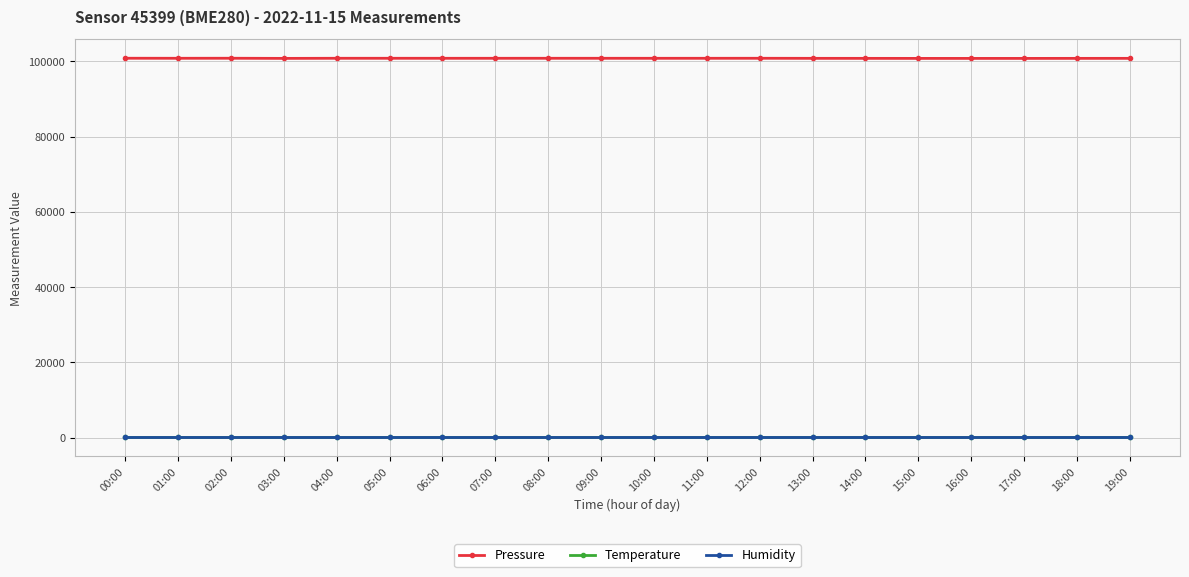

The Humidity series shows 100.0 at 09:00. True or false?

True